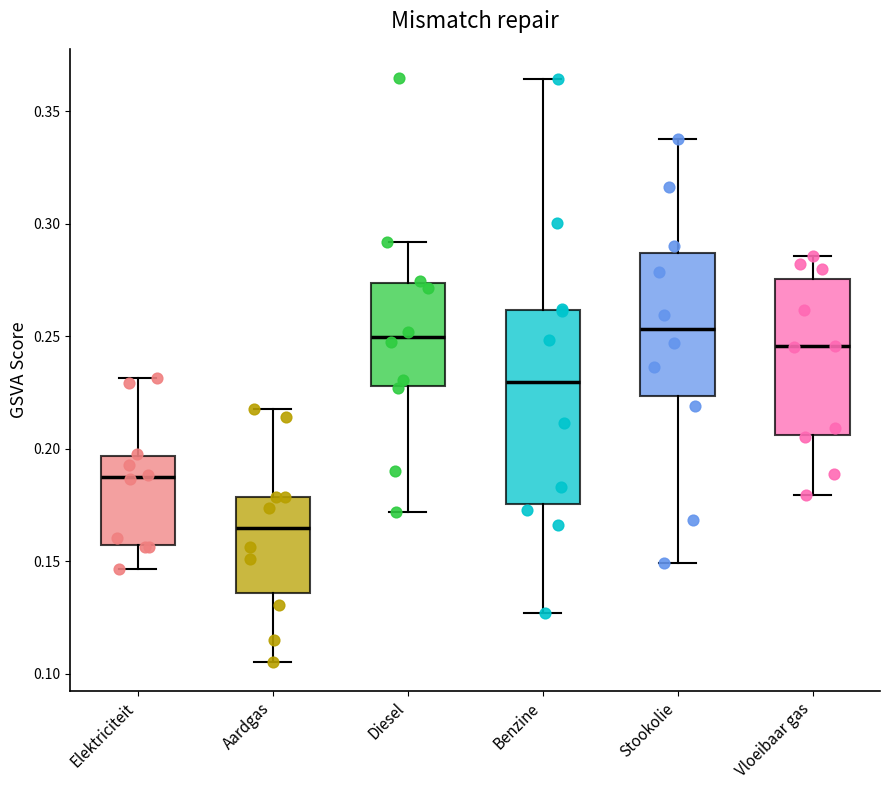

Reading left to right, read every box against the y-axis: the position of its median line, the range the box covers, and the ends of its whiskers. The values are not printed on the chart, so give them approximately, as read against the axis.

Elektriciteit: median 0.190, box 0.155 to 0.195, whiskers 0.145 to 0.230
Aardgas: median 0.165, box 0.135 to 0.180, whiskers 0.105 to 0.220
Diesel: median 0.250, box 0.230 to 0.275, whiskers 0.170 to 0.290
Benzine: median 0.230, box 0.175 to 0.260, whiskers 0.125 to 0.365
Stookolie: median 0.255, box 0.225 to 0.285, whiskers 0.150 to 0.340
Vloeibaar gas: median 0.245, box 0.205 to 0.275, whiskers 0.180 to 0.285